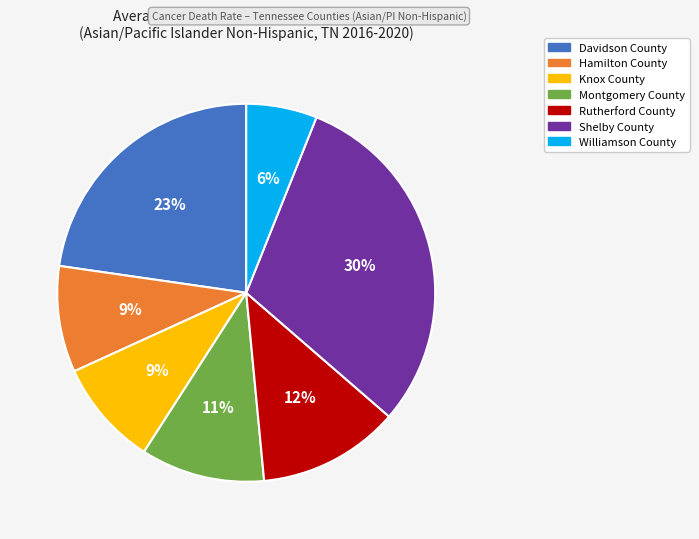

How many segments does this pie chart have?

7